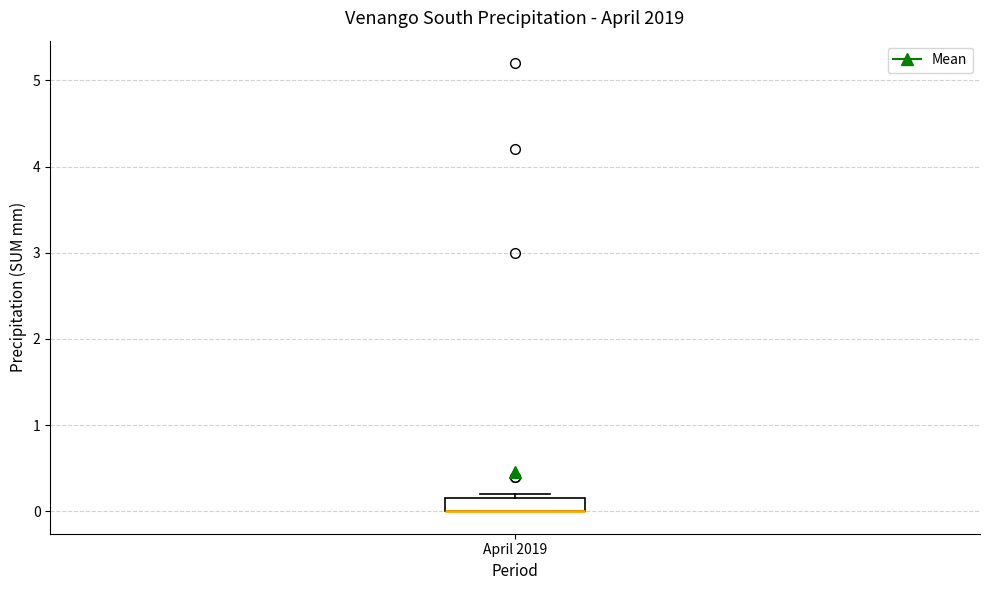

Where is the lower edge of the box for April 2019 on the y-axis? The values are not printed on the chart, so give them approximately, as read against the axis.

0.0